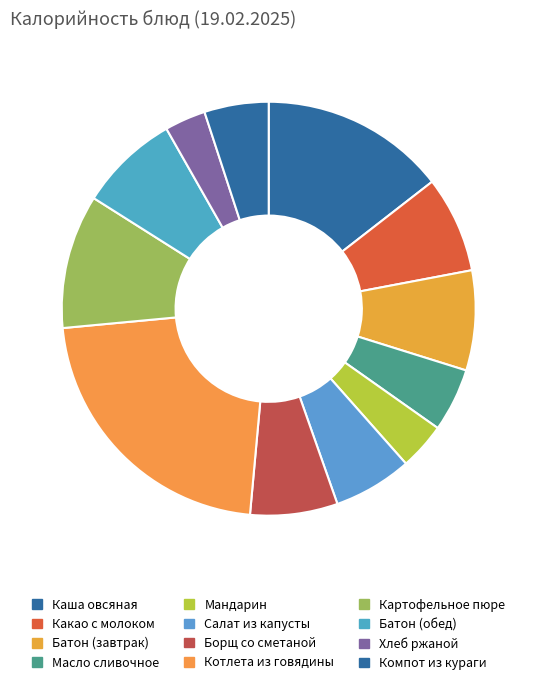

Does any single category account for the majority?

No